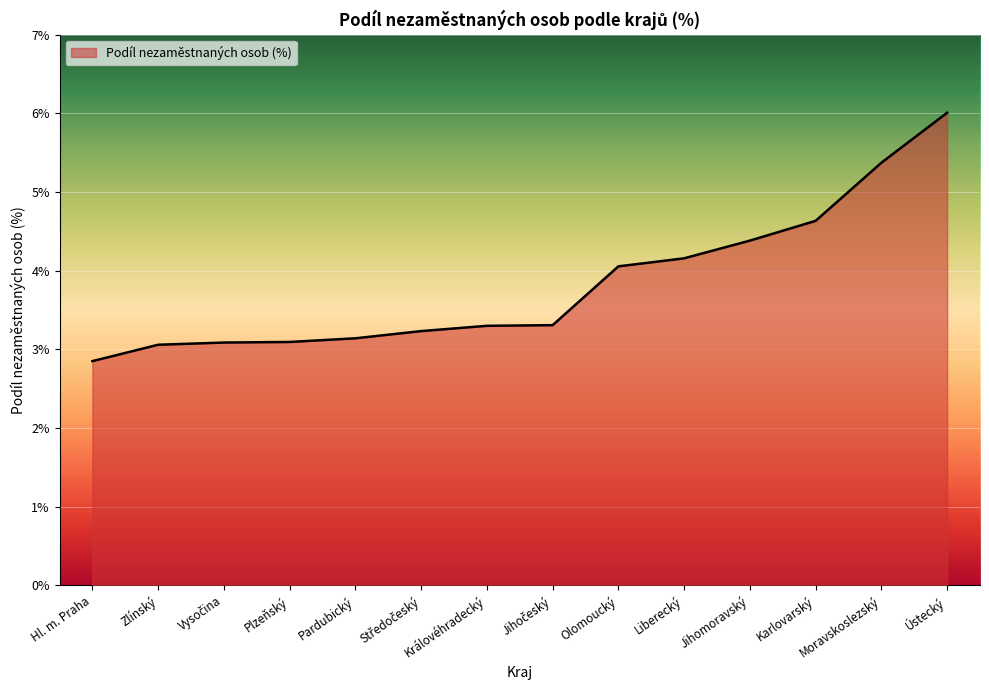

What is the change in value from Hl. m. Praha to Jihomoravský?

+1.5